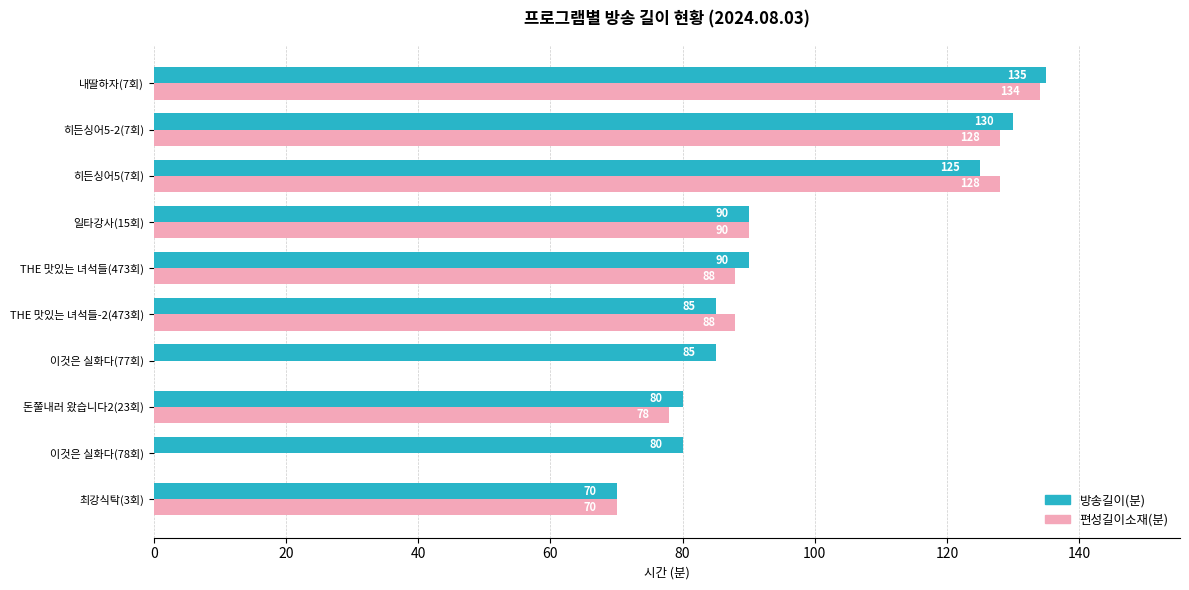

Is the value of 편성길이소재(분) at THE 맛있는 녀석들-2(473회) greater than the value of 방송길이(분) at THE 맛있는 녀석들(473회)?

No